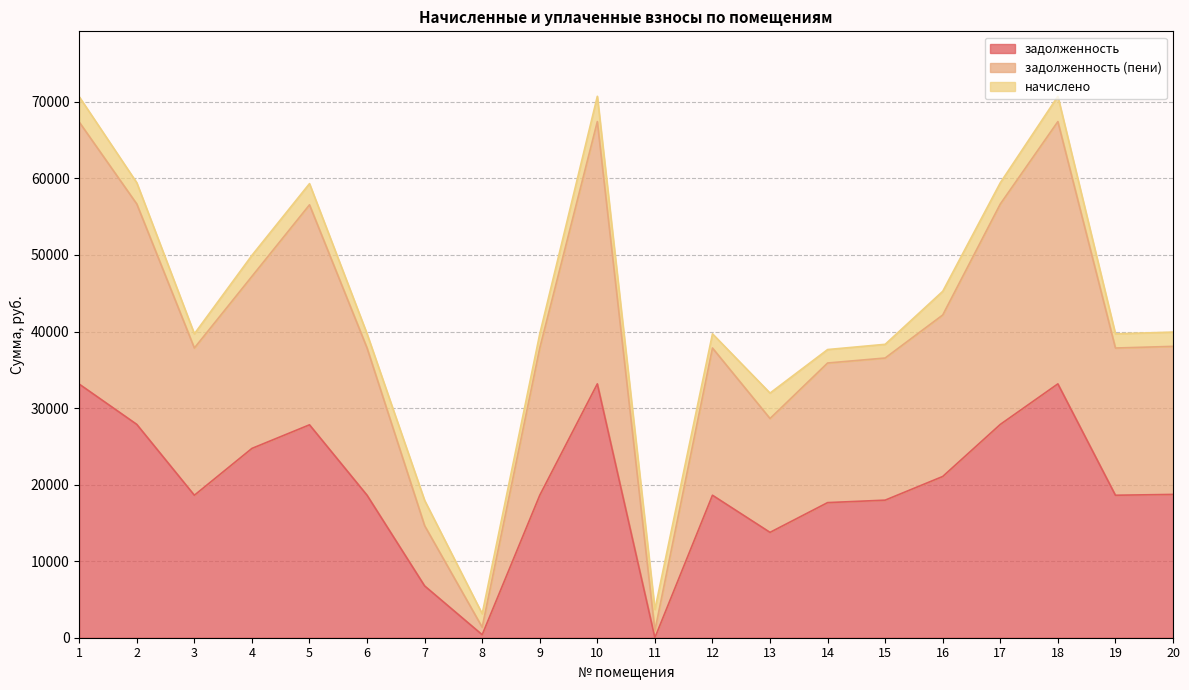

What is the value of the задолженность point at the 18th from the left?

33160.1